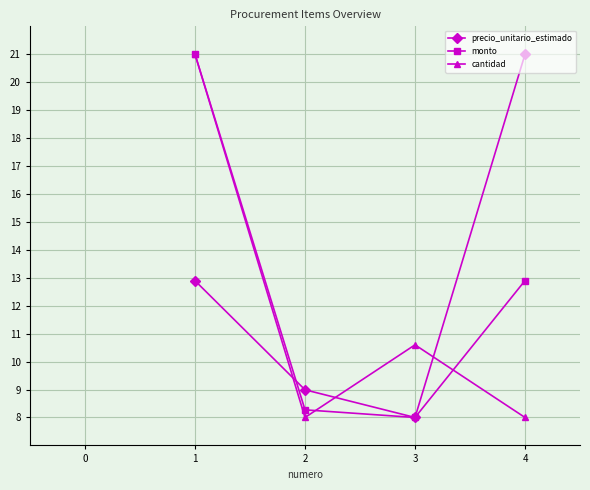

Reading left to right, extract all data points from this chart.

precio_unitario_estimado: 12.9	9.0	8.0	21.0
monto: 21.0	8.3	8.0	12.9
cantidad: 21.0	8.0	10.6	8.0